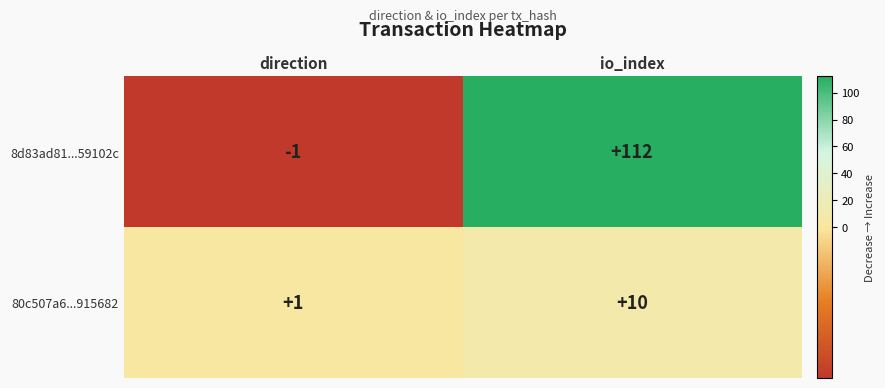

Reading right to left, transcribe all the data shown in this chart.

8d83ad81...59102c: io_index=112	direction=-1
80c507a6...915682: io_index=10	direction=1